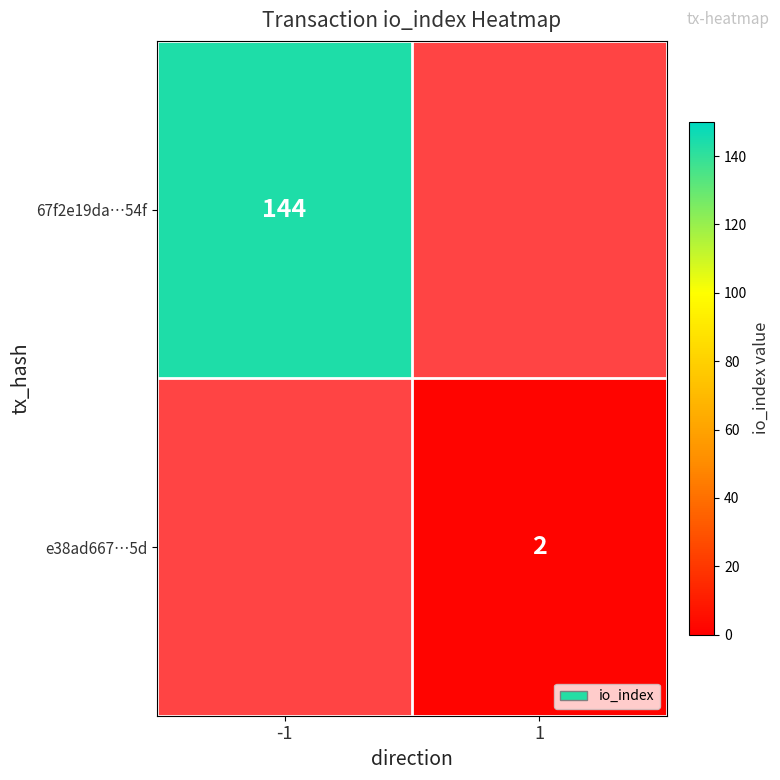

At which category does the chart reach its peak across all series?

-1